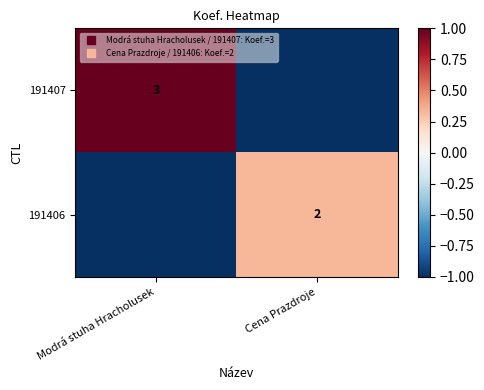

At which label is 191407 closest to 0?

Modrá stuha Hracholusek